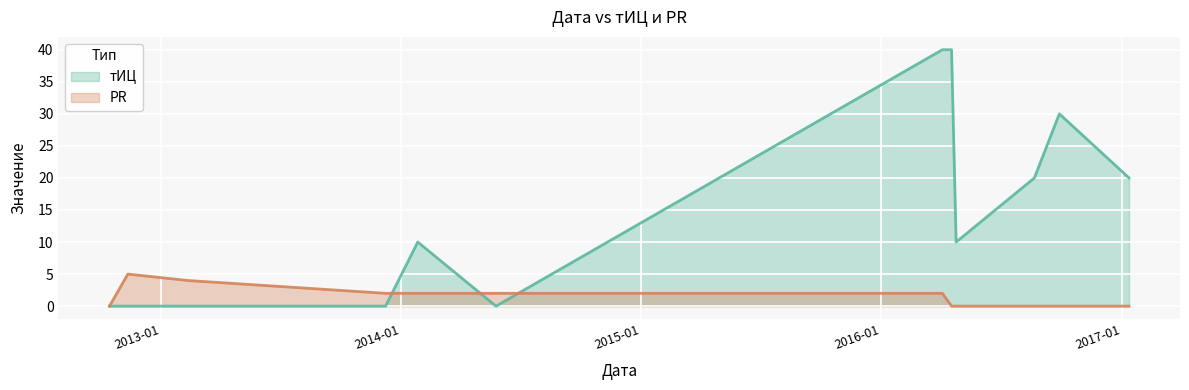

Where is PR nearest to the value 2?

2013-12-08